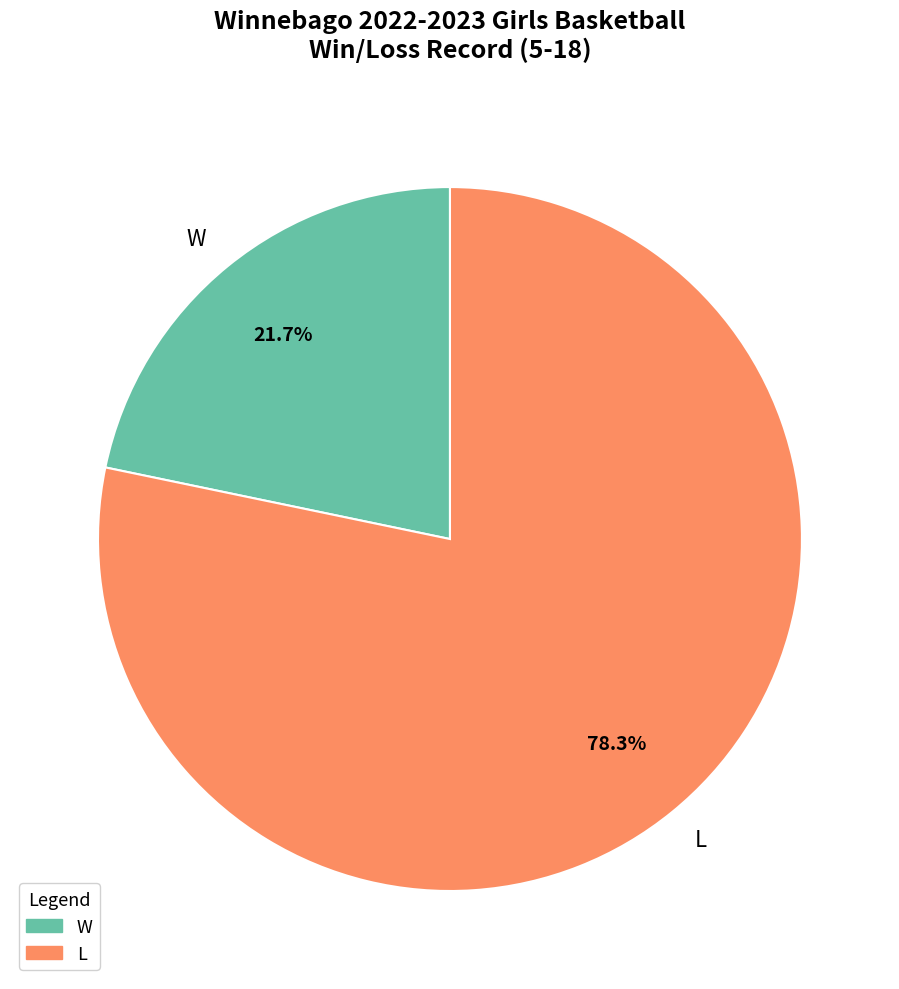

To the nearest percent, what portion does W represent?

22%